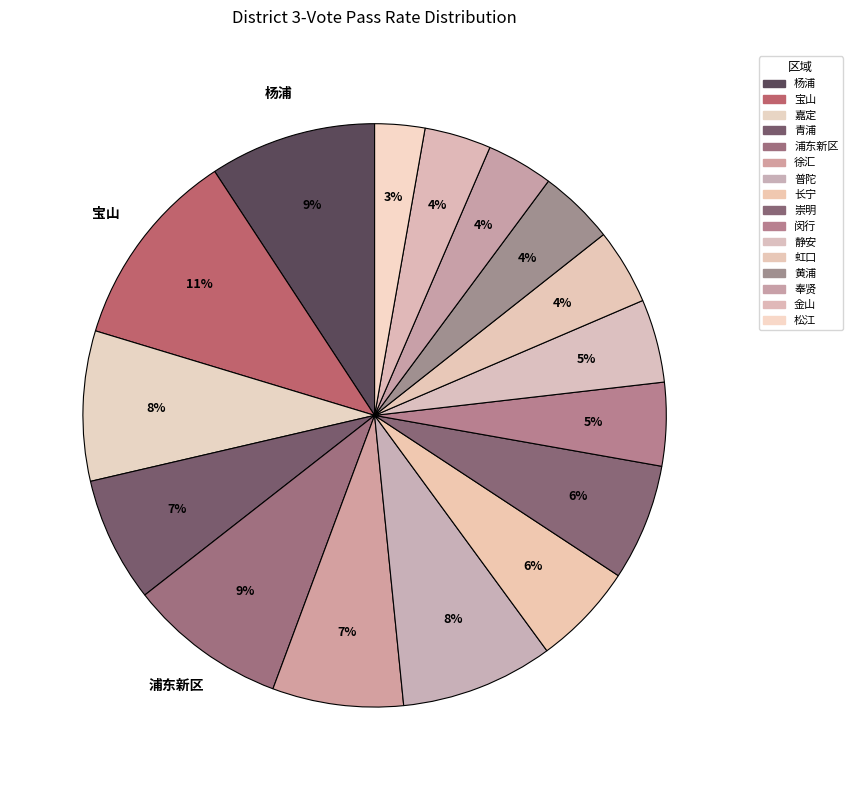

To the nearest percent, what is the average slice percentage?

6%